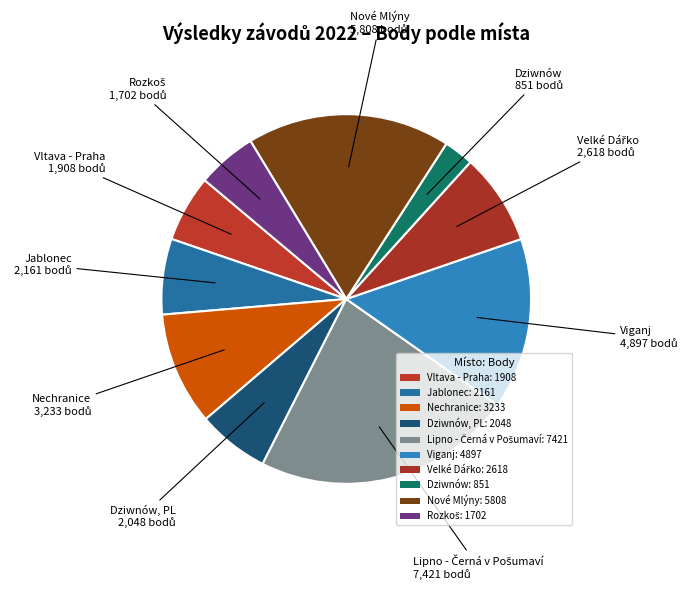

Which slice is the largest?

Lipno - Černá v Pošumaví (RsF)